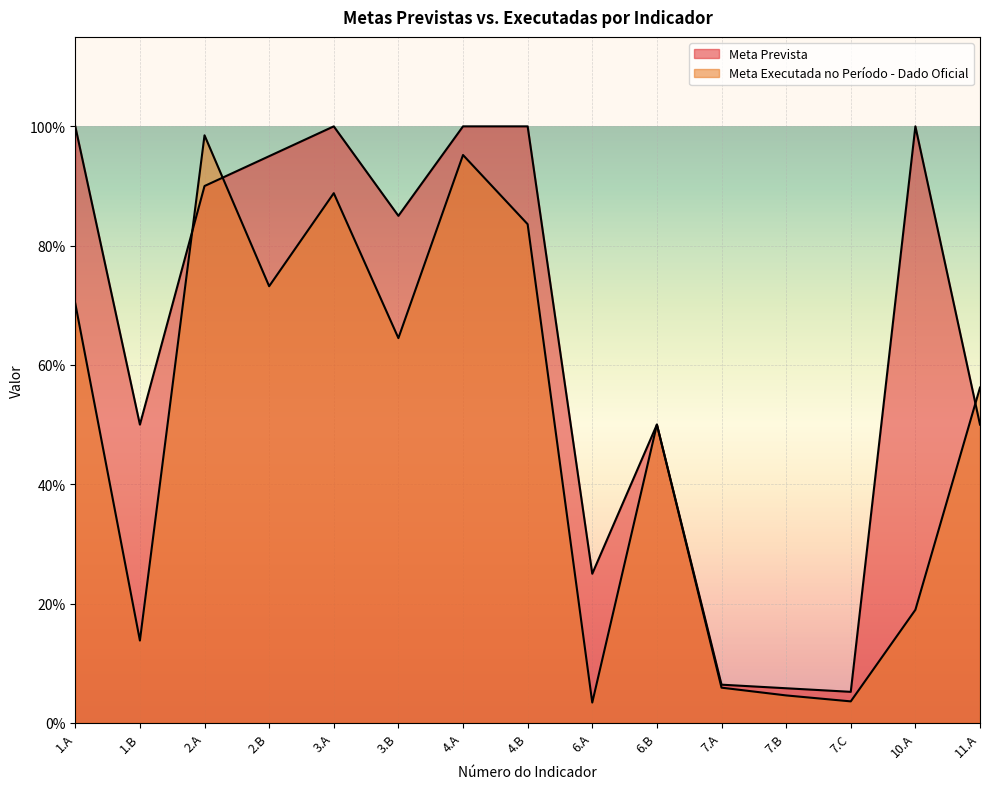

True or false: Meta Executada no Período - Dado Oficial and Meta Prevista cross at least once.

True